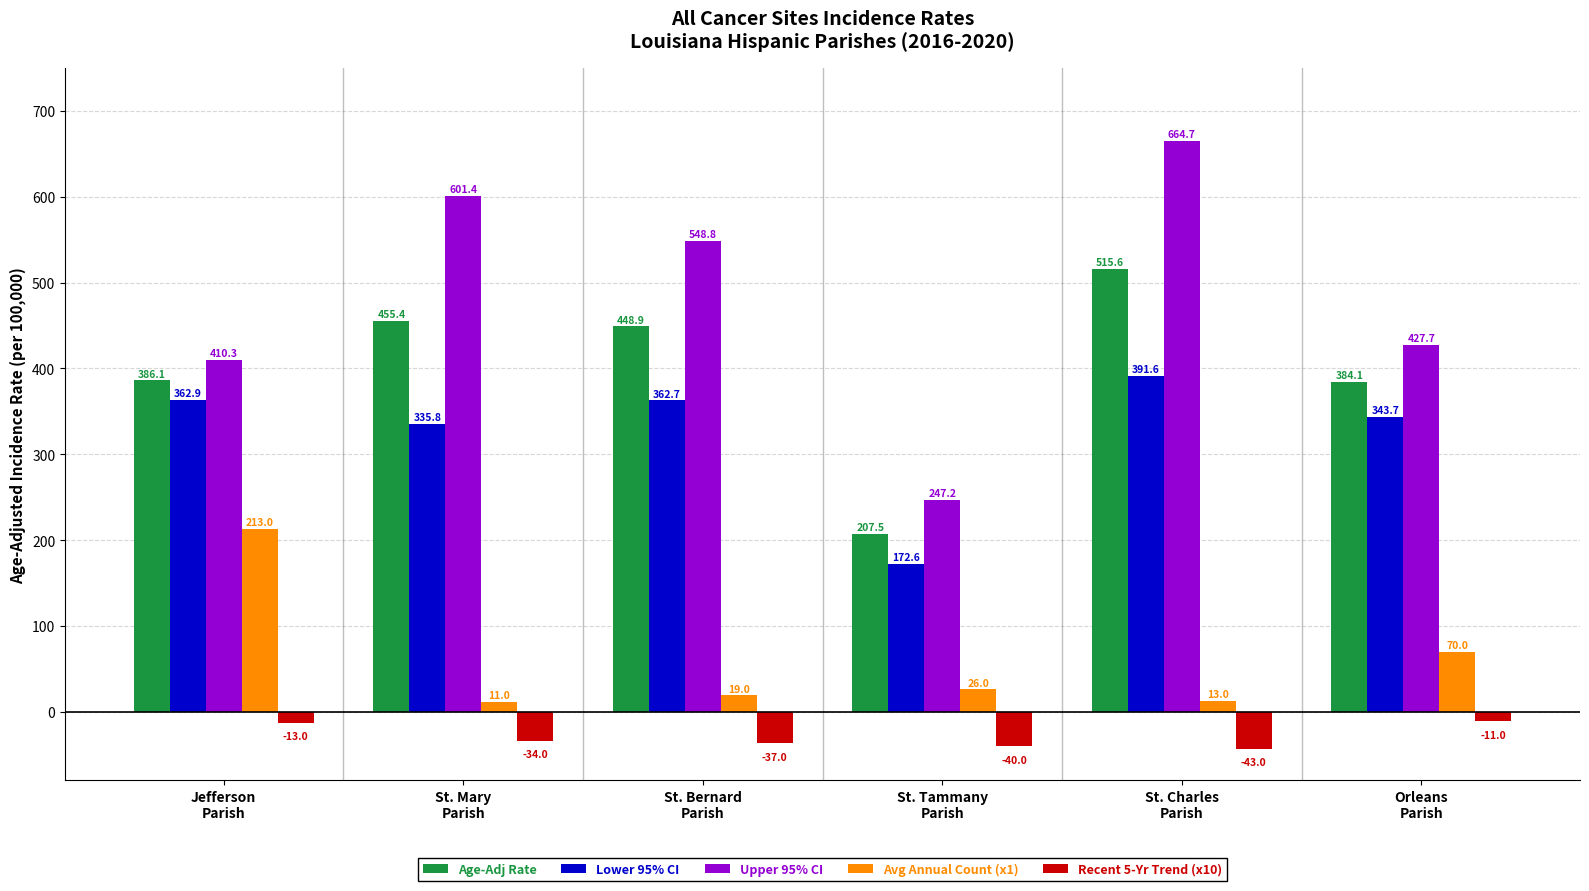

Which series has the largest range (max minus min)?

Upper 95% CI